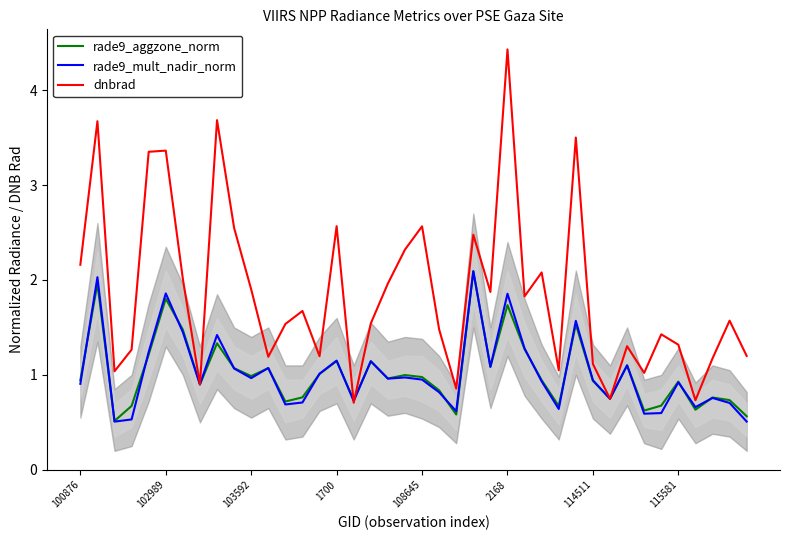

Does the chart have visible grid lines?

No